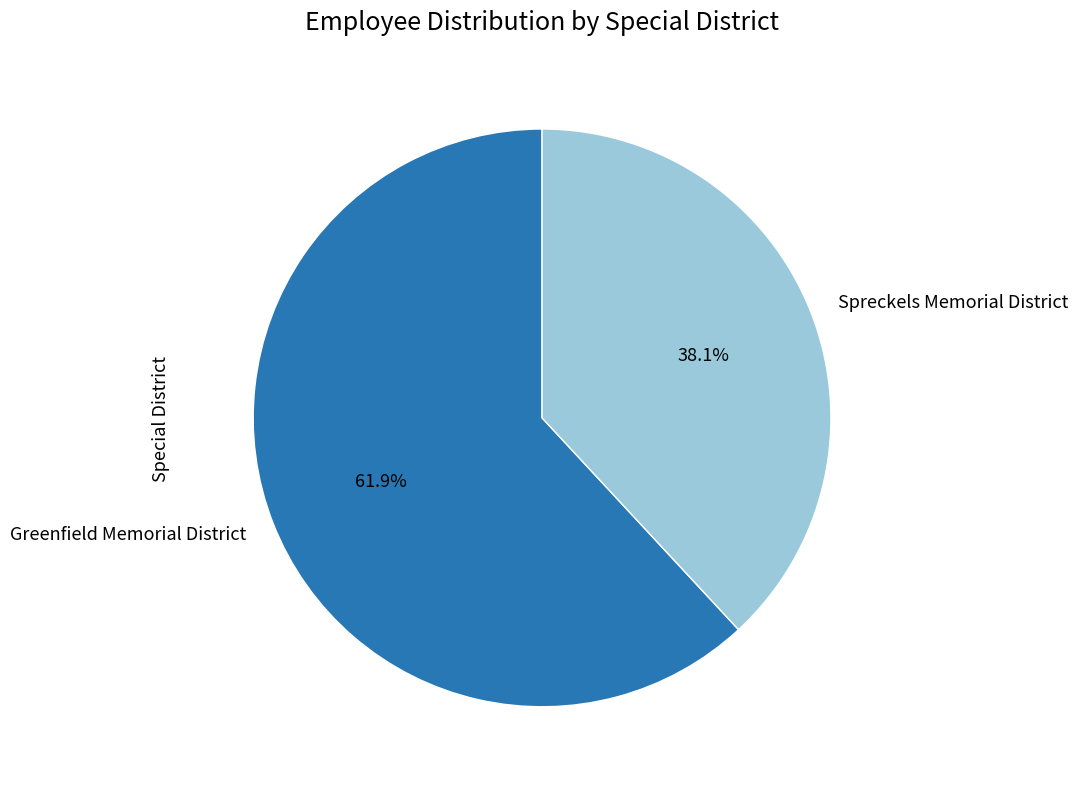

Which slice is the largest?

Greenfield Memorial District